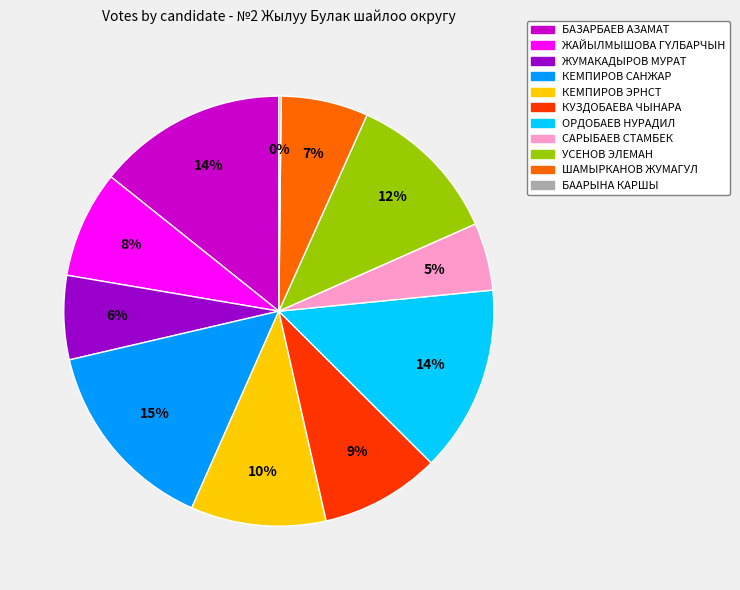

True or false: БАЗАРБАЕВ АЗАМАТ accounts for 14% of the total.

True